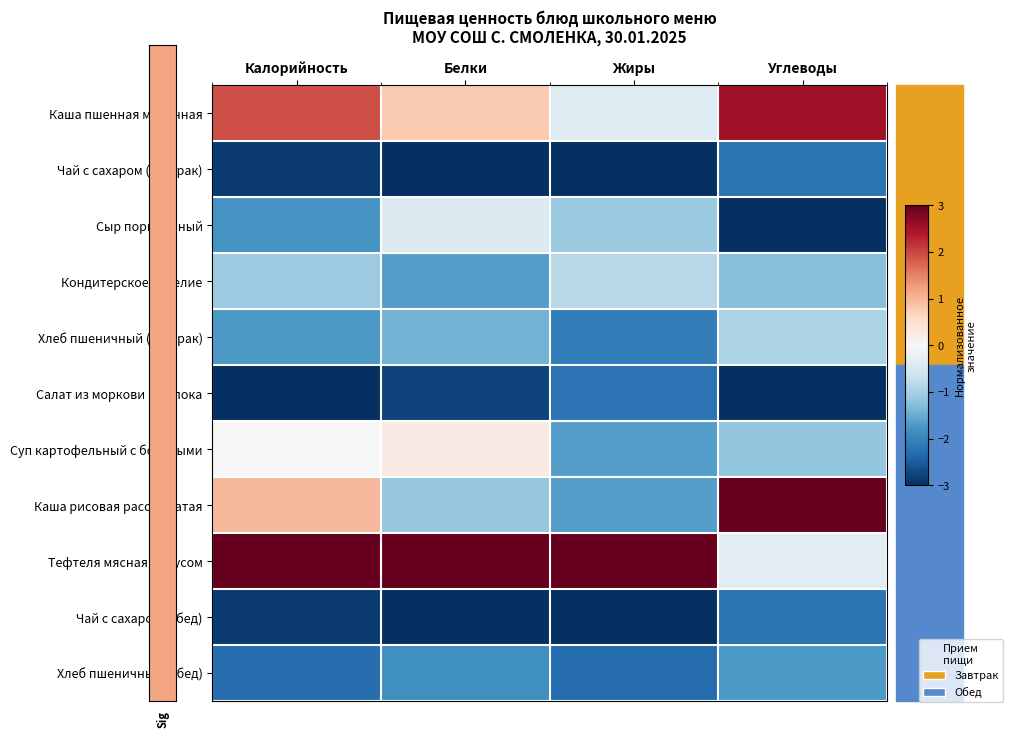

What is the total value across all series at Жиры?

-15.2